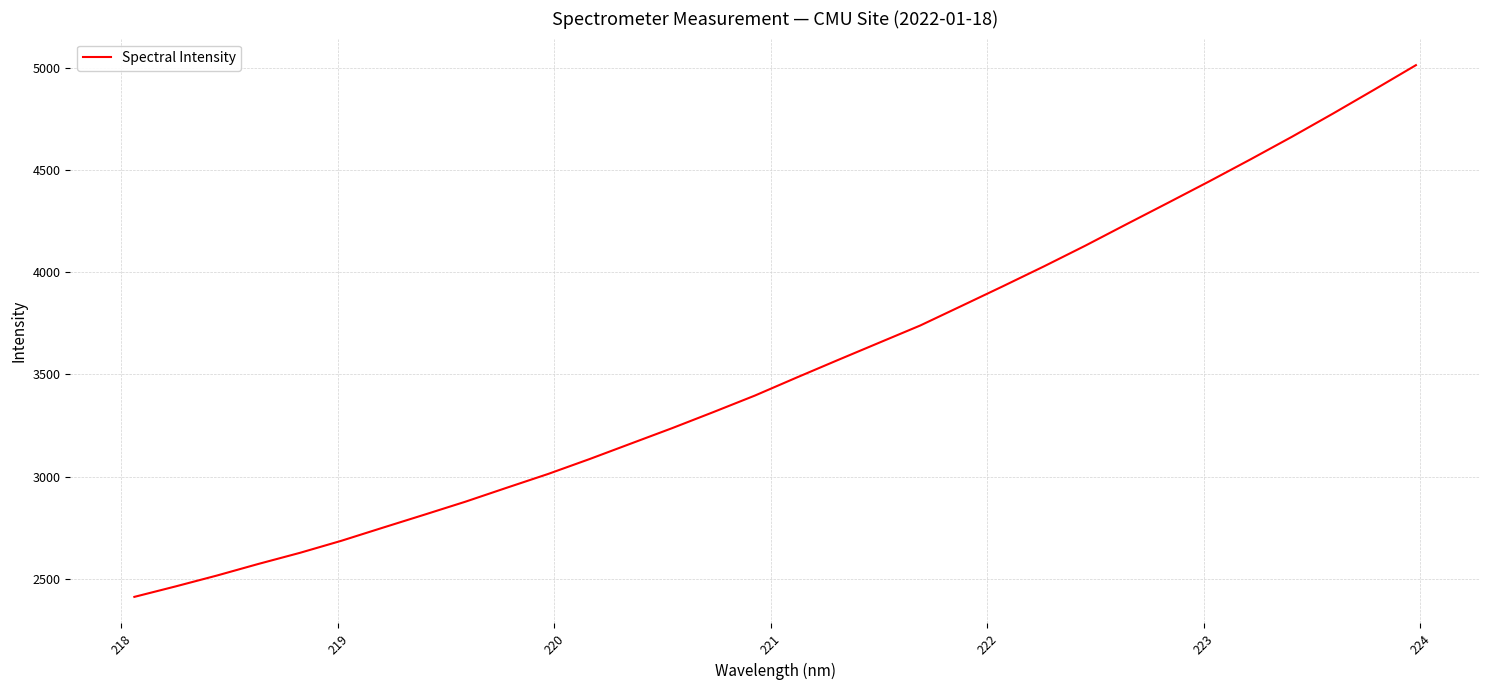

What is the minimum value shown in the chart?

2411.0